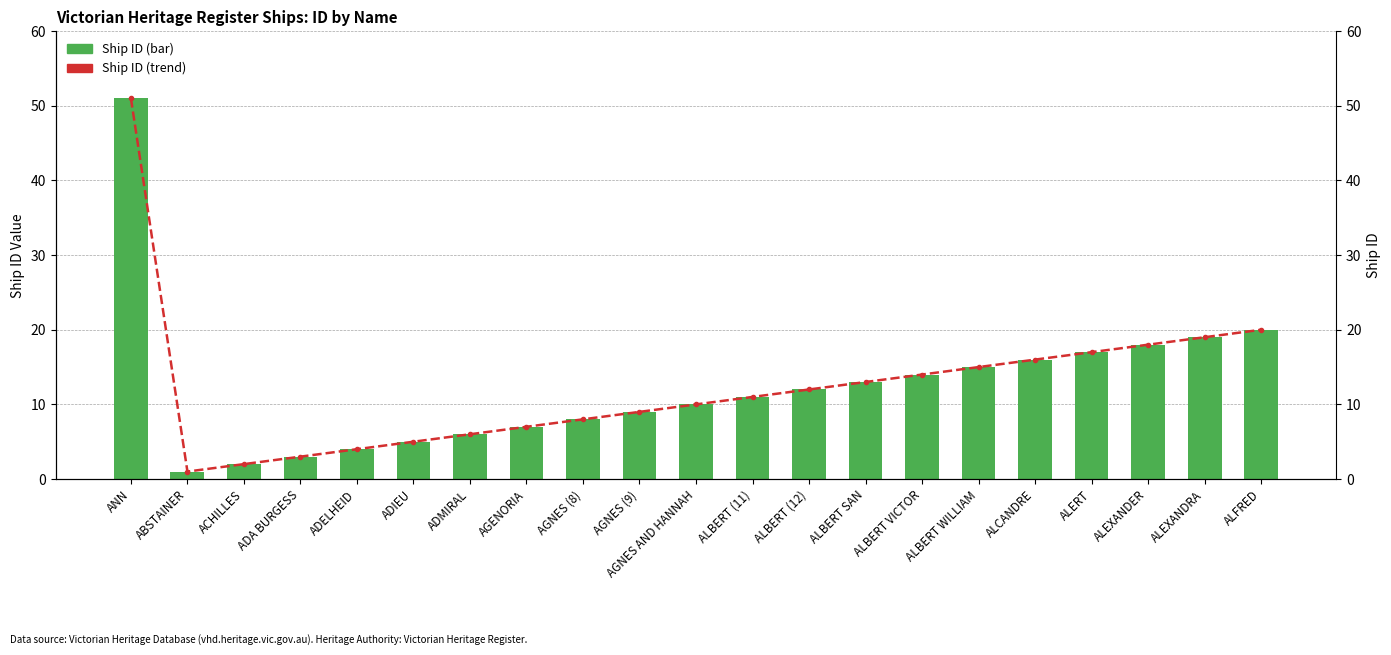

Which series has the largest range (max minus min)?

Ship ID